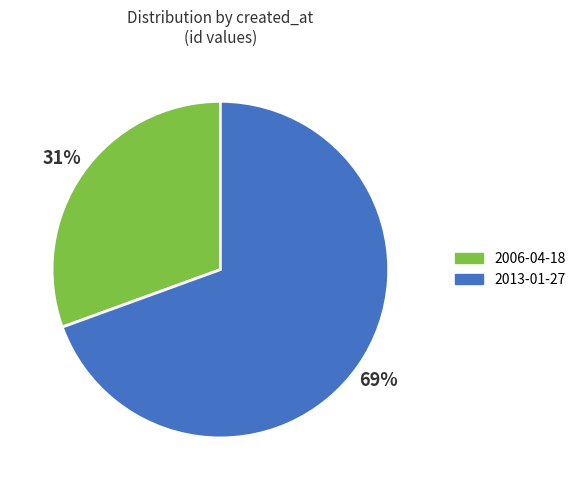

To the nearest percent, what portion does 2013-01-27 represent?

69%